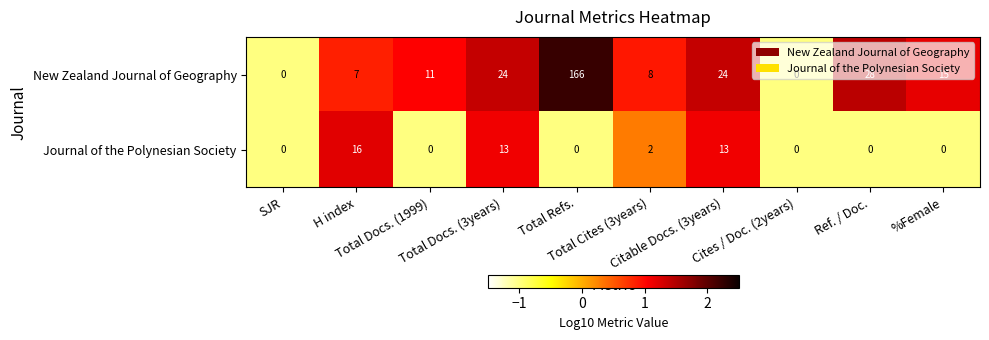

What is the difference between the second highest and second lowest values in the New Zealand Journal of Geography series?

28